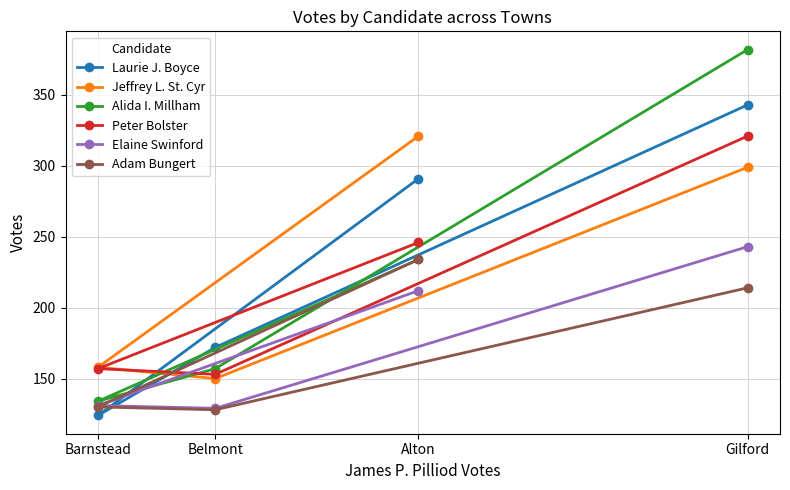

Which series has the largest range (max minus min)?

Alida I. Millham